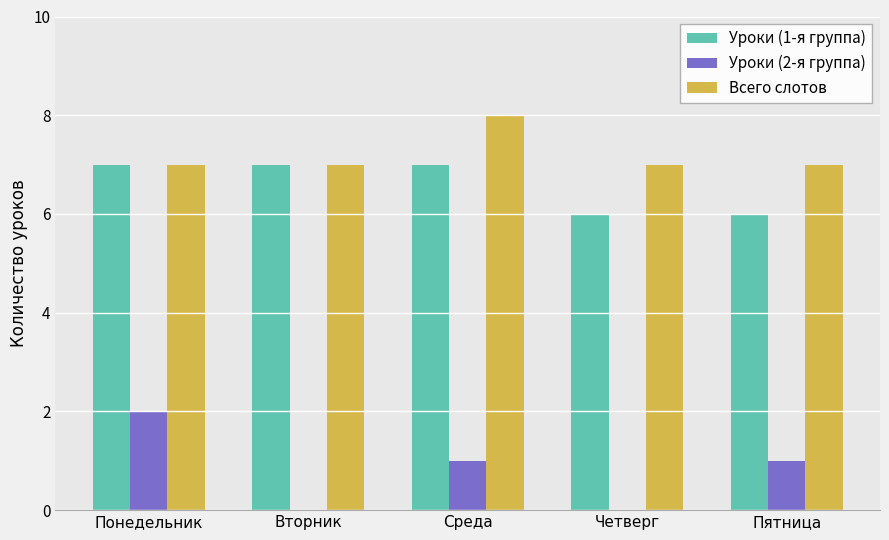

Reading left to right, extract all data points from this chart.

Уроки (1-я группа): 7	7	7	6	6
Уроки (2-я группа): 2	0	1	0	1
Всего слотов: 7	7	8	7	7